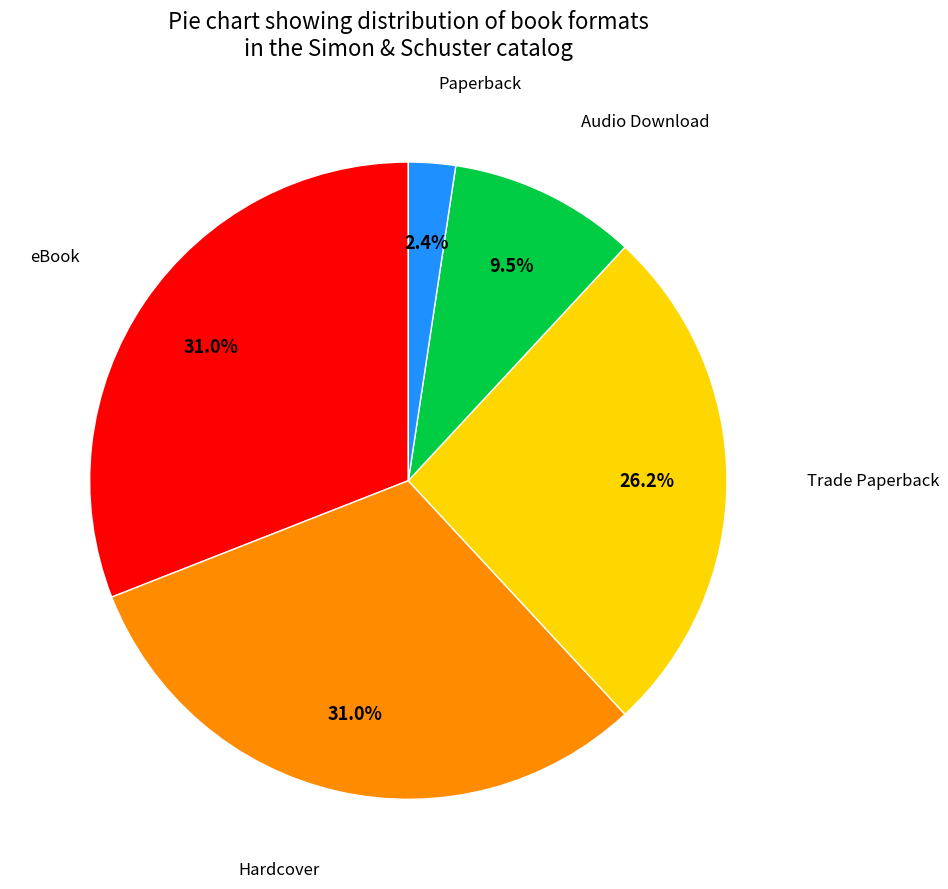

To the nearest percent, what is the average slice percentage?

20%